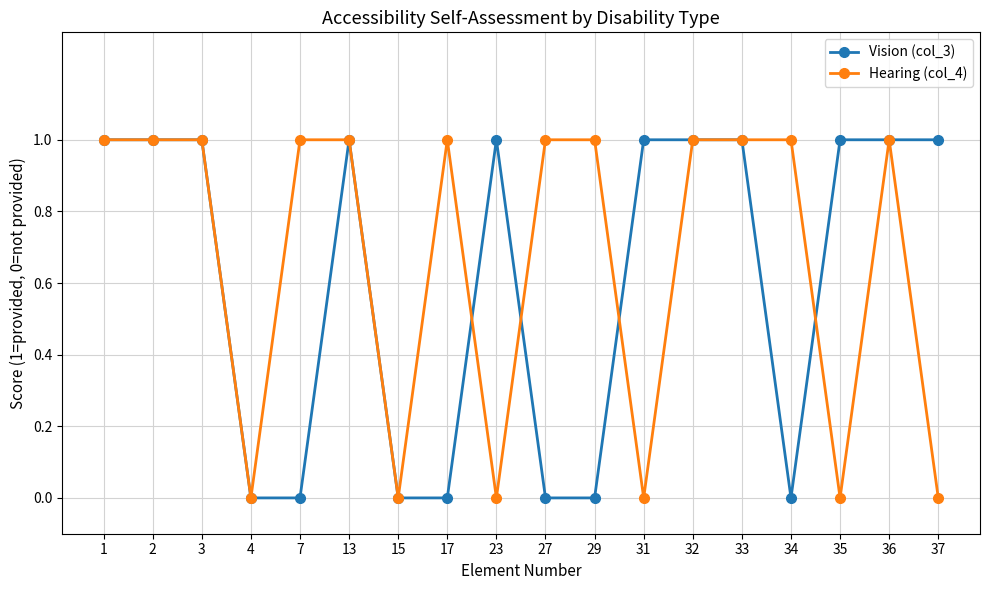

True or false: Hearing (col_4) has more than 1 interior local peaks.

True